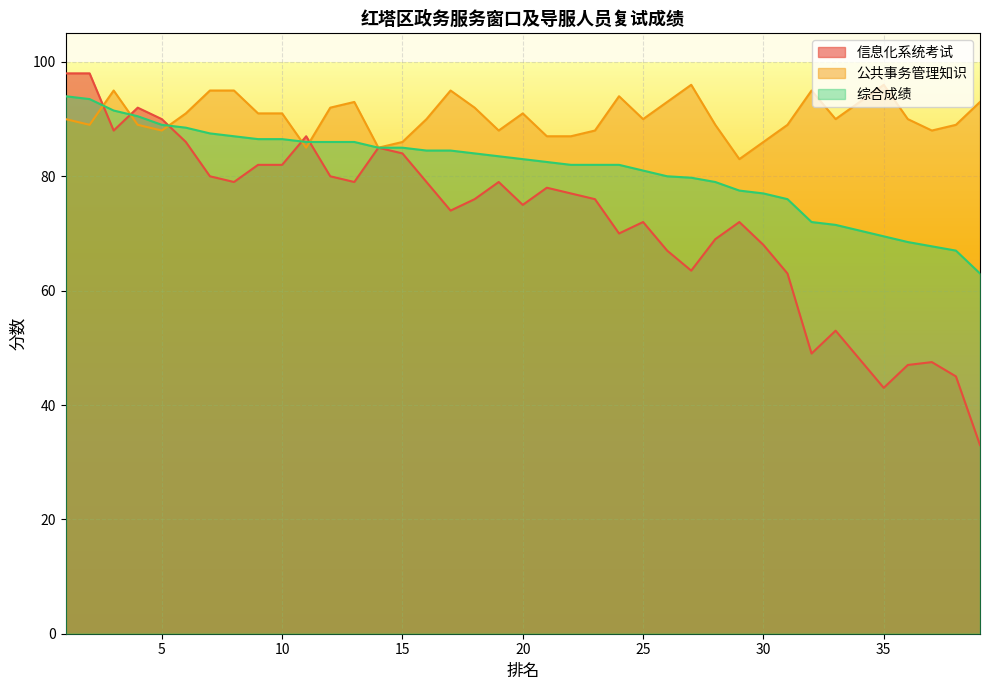

Read the 综合成绩 value at 30.

77.0